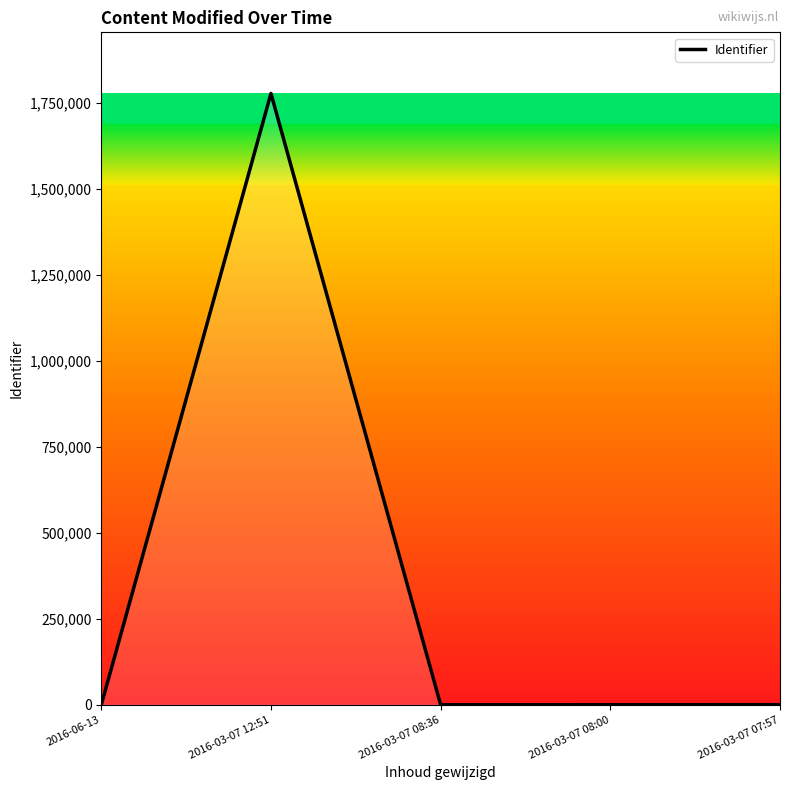

How many interior local valleys (lower than both neighbors) does the data have?

1